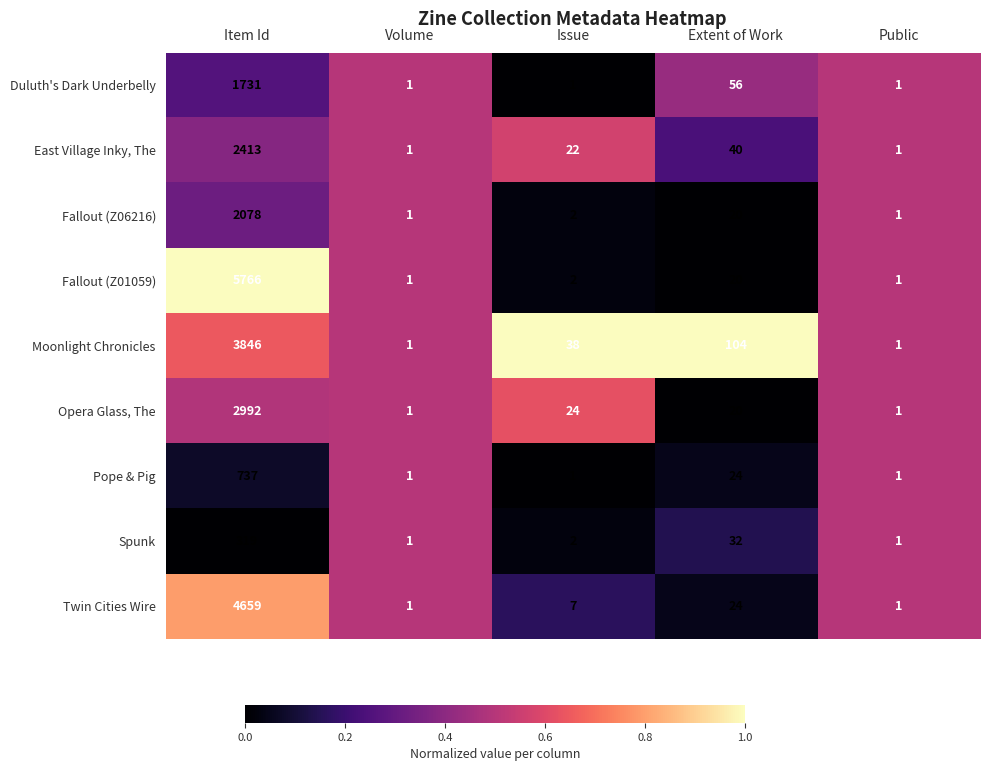

Which series changed the most between Volume and Issue?

Moonlight Chronicles